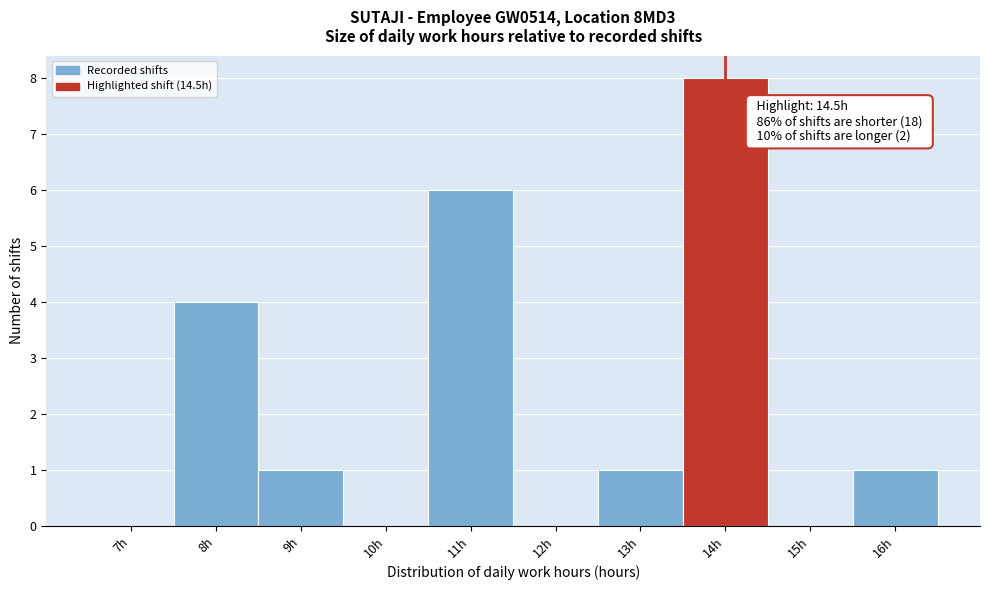

Reading right to left, transcribe all the data shown in this chart.

16h=1	15h=0	14h=8	13h=1	12h=0	11h=6	10h=0	9h=1	8h=4	7h=0